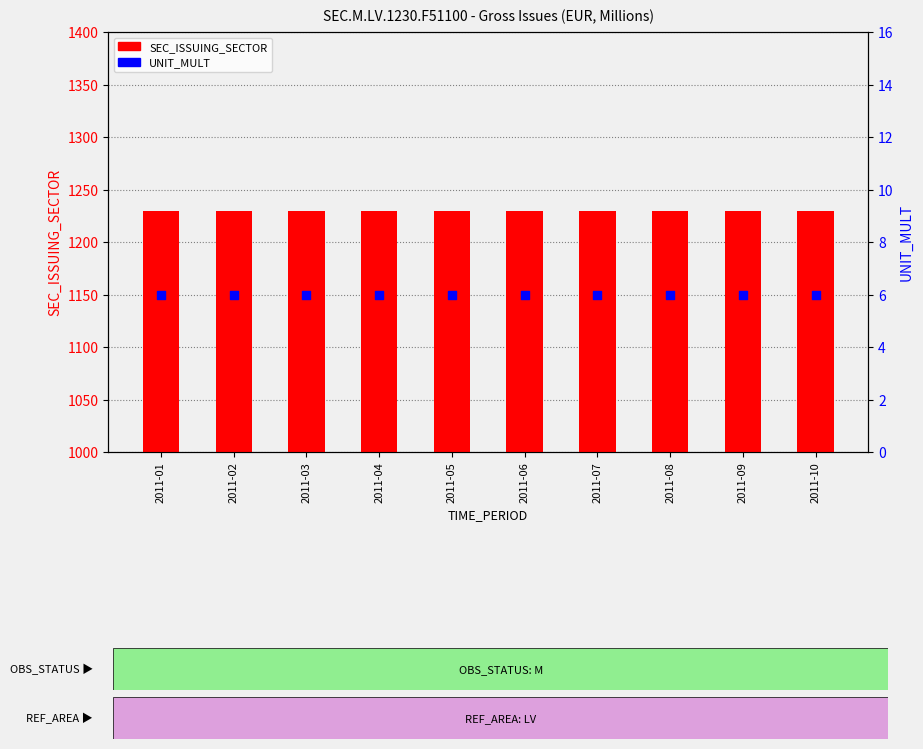

At which category is the sum across all series the highest?

2011-01